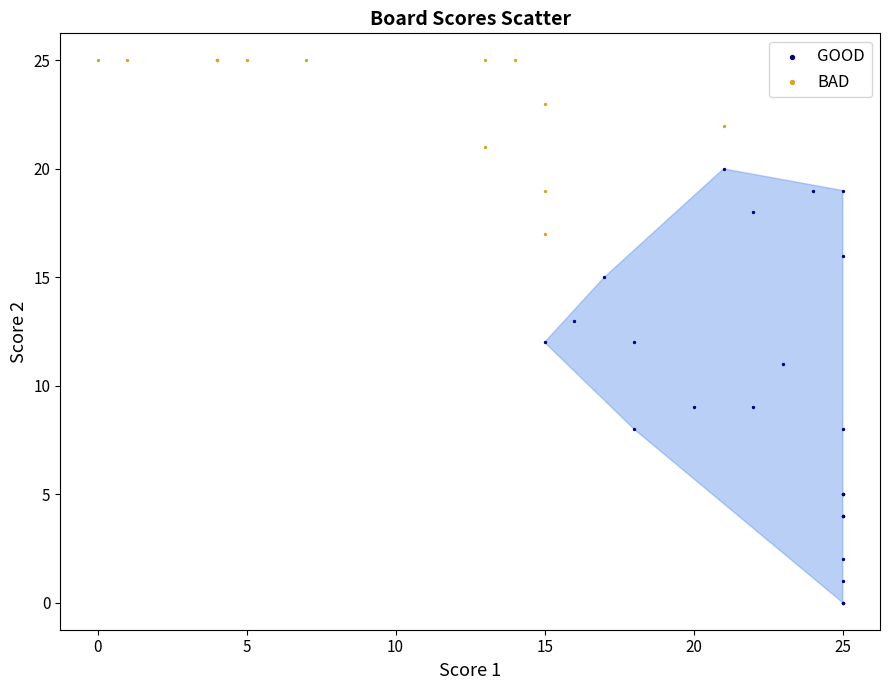

Which series has the largest Y range (max minus min)?

GOOD